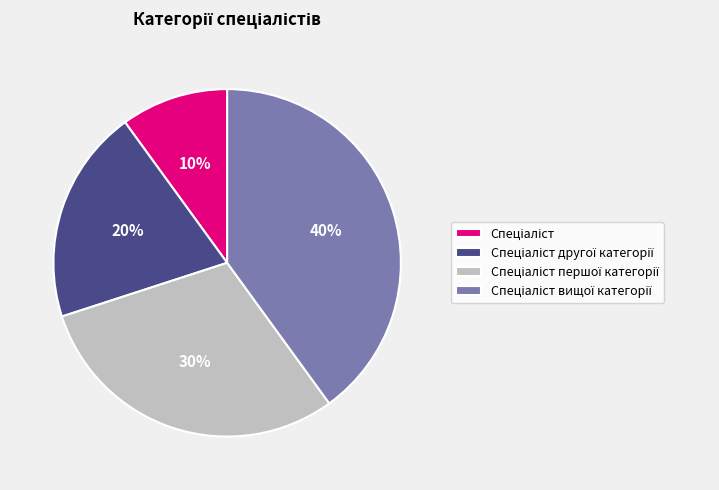

To the nearest percent, what is the average slice percentage?

25%